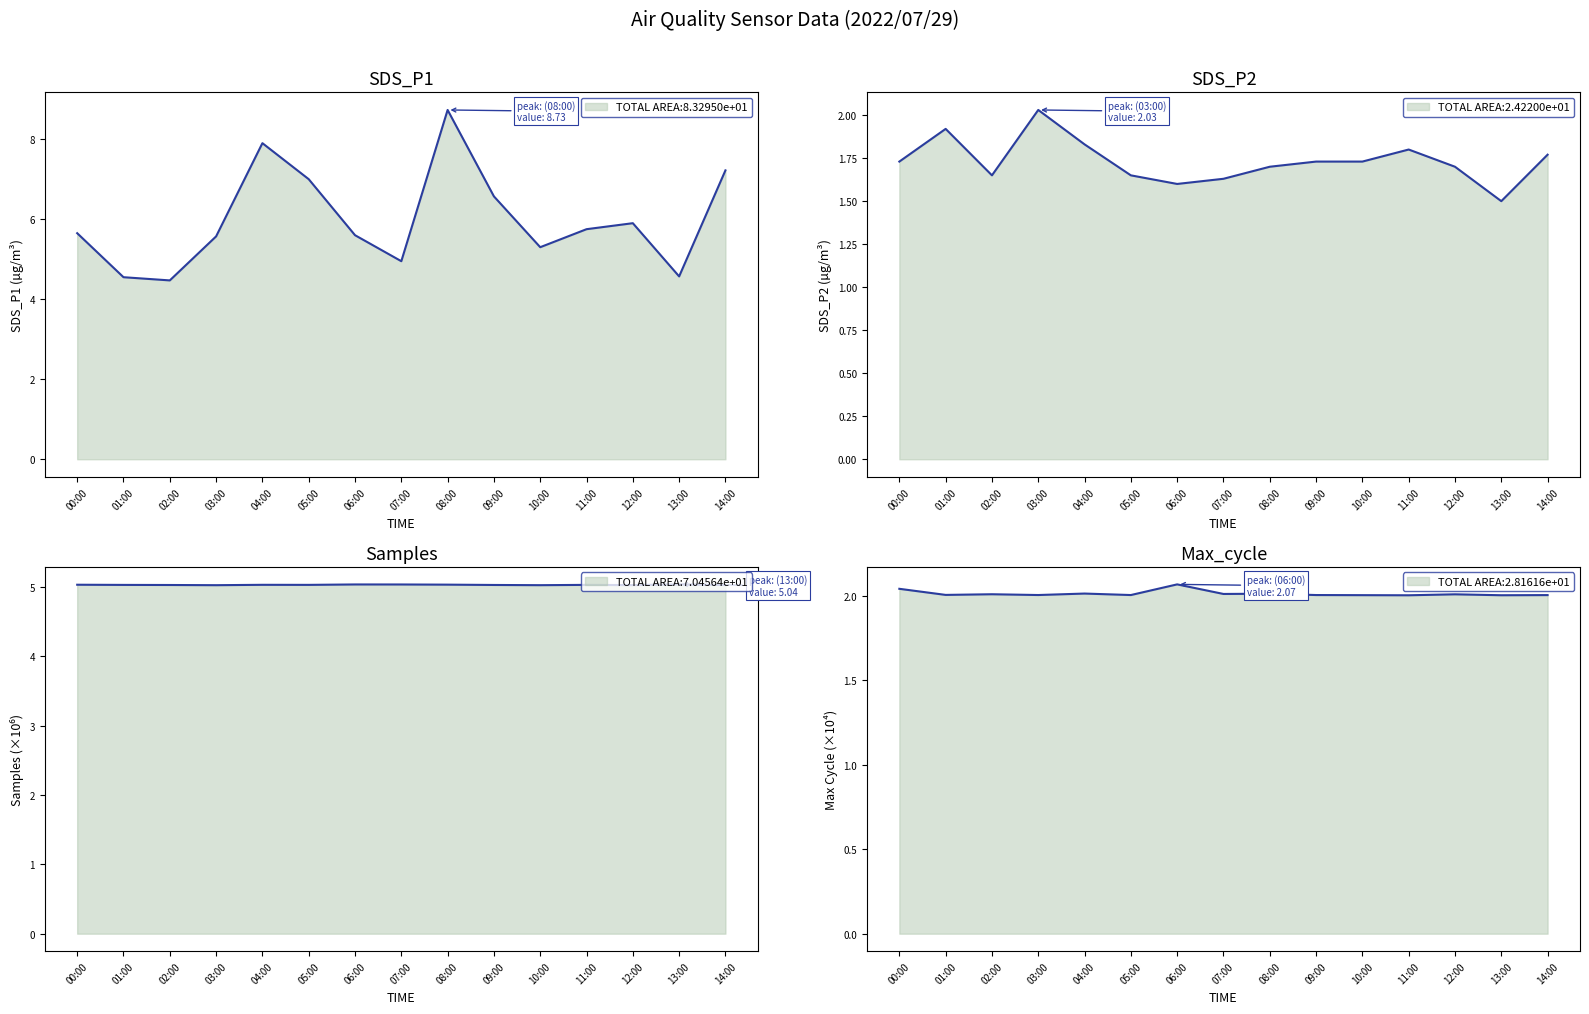

True or false: SDS_P1 has a value of 7.1 at 02:00.

False